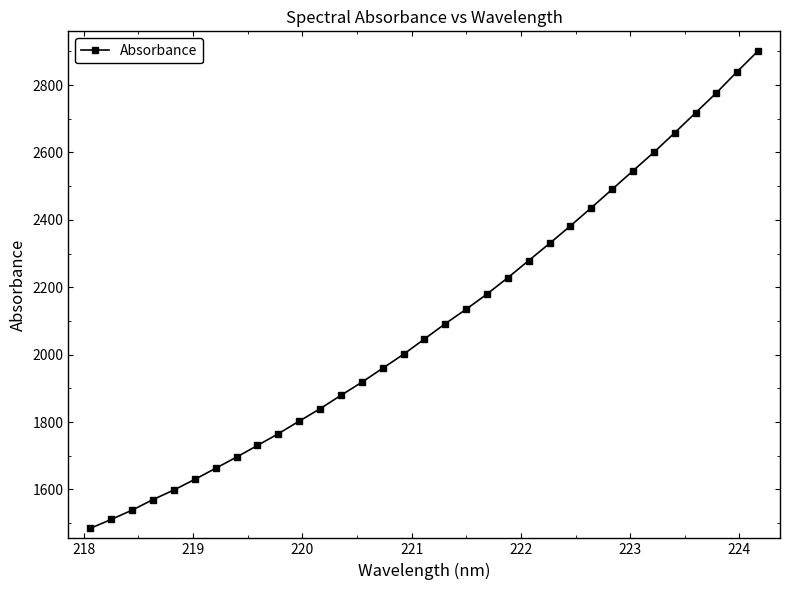

Is this an area chart (filled region under the line)?

No